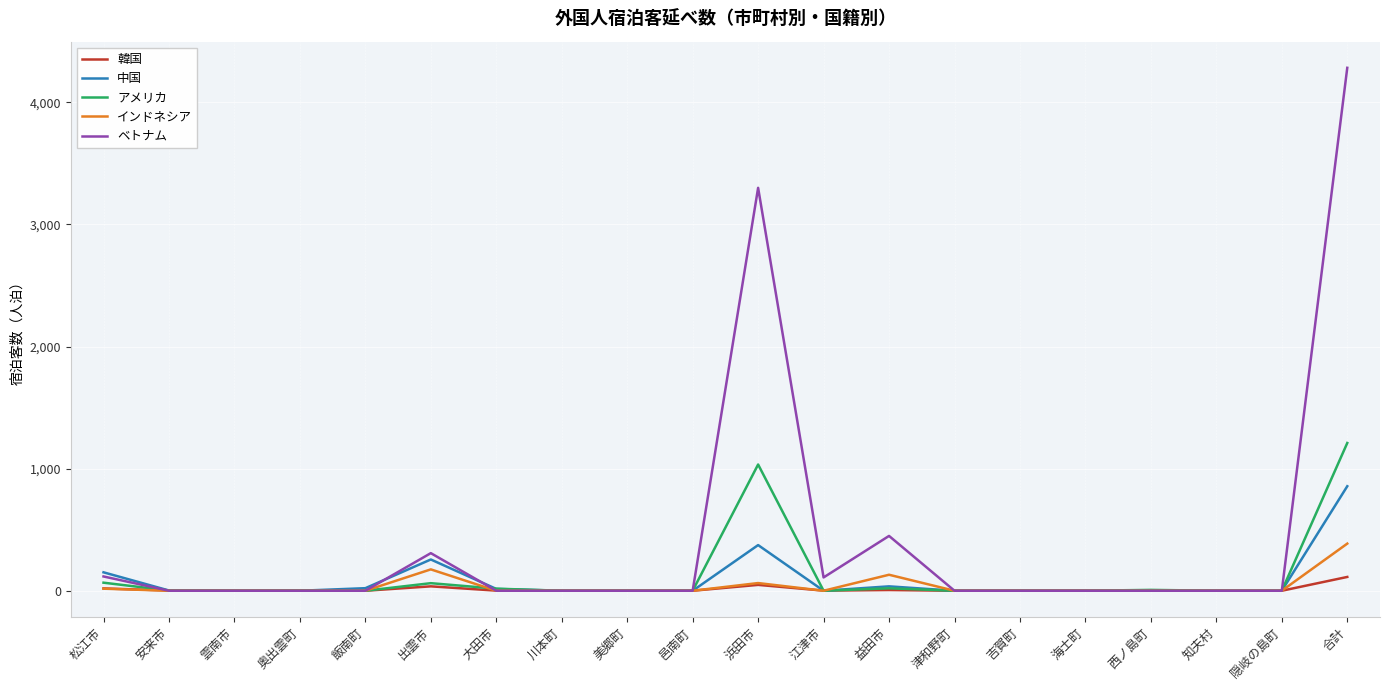

Which series has the largest range (max minus min)?

ベトナム